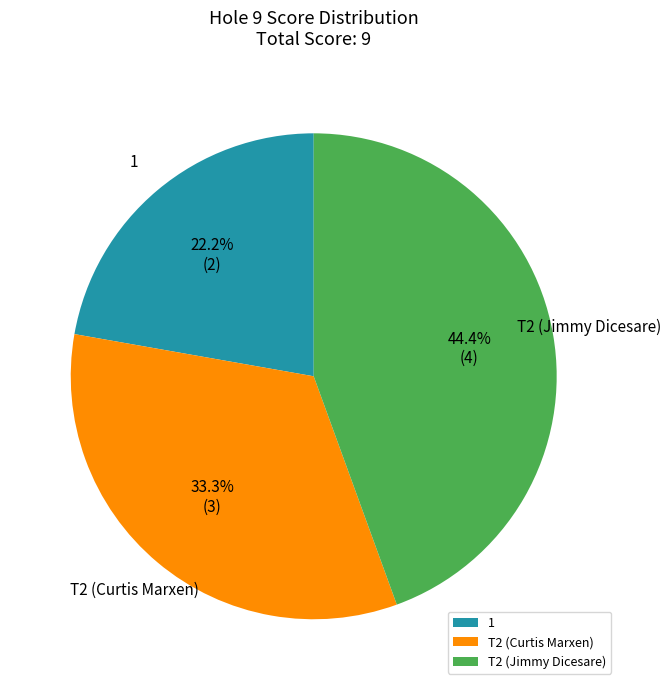

To the nearest percent, what is the difference between the T2 (Jimmy Dicesare) and 1 slice percentages?

22%